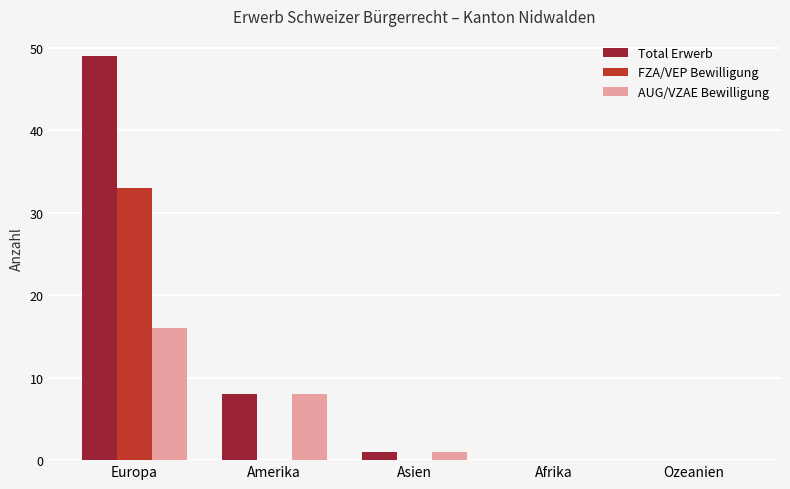

What is the total value across all series at Europa?

98